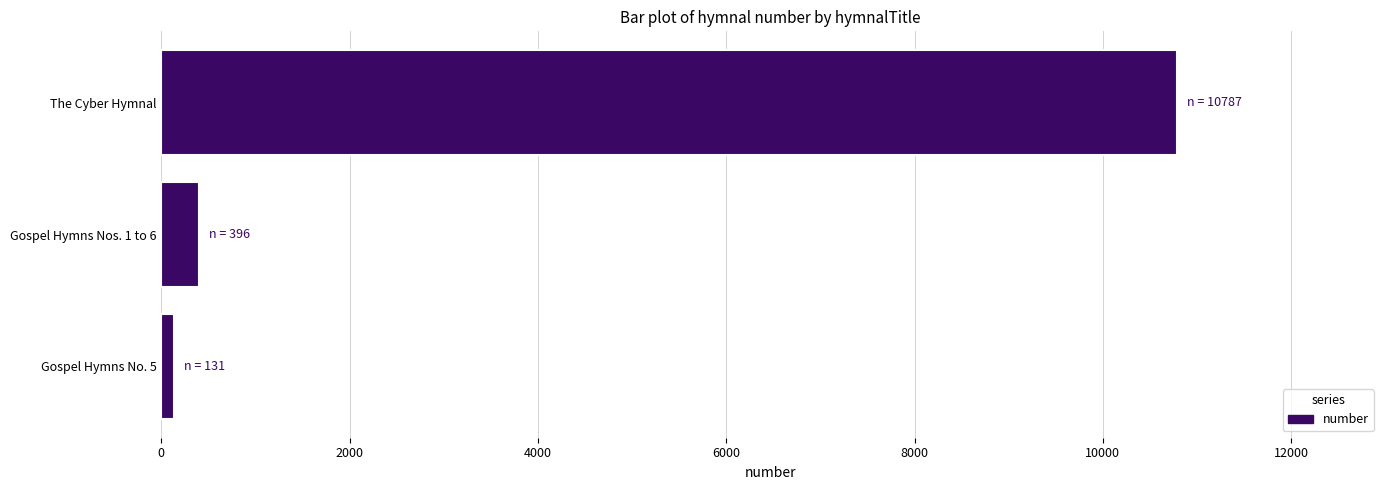

Is it true that the value at The Cyber Hymnal is 10787?

True